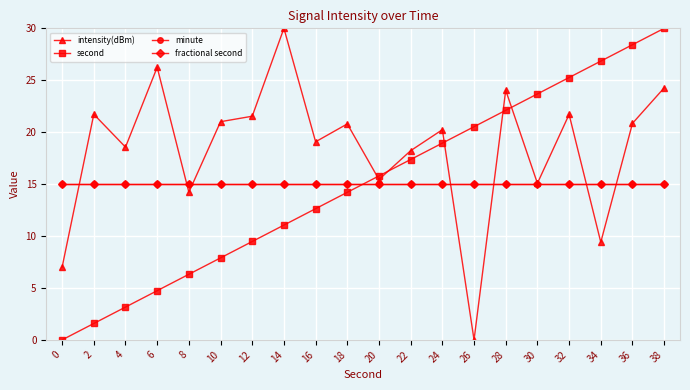

Between which two adjacent categories do second and fractional second first intersect?

18 and 20